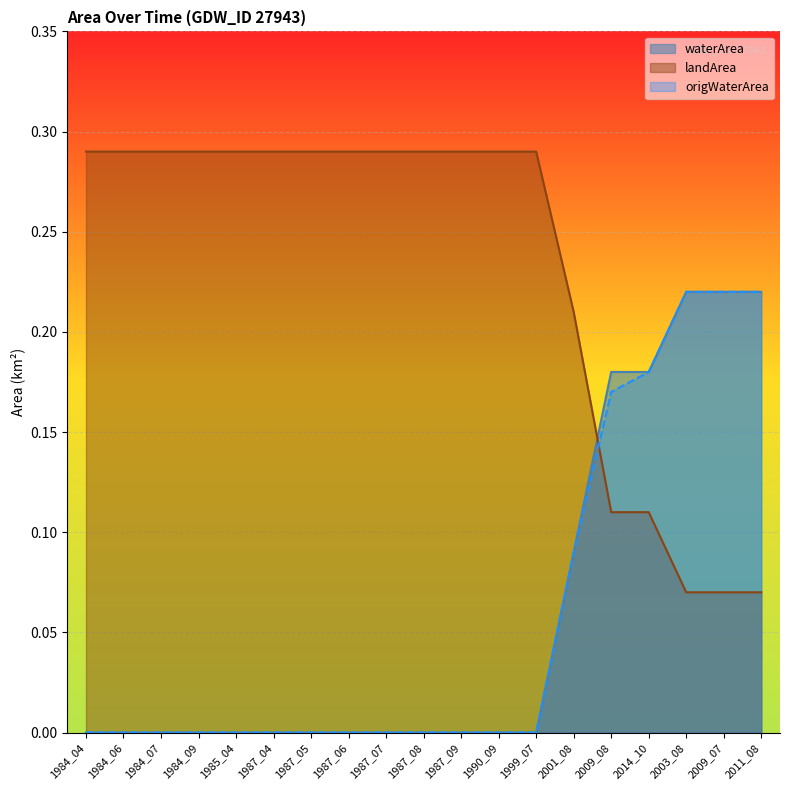

What is the total value across all series at 1987_07?

0.3